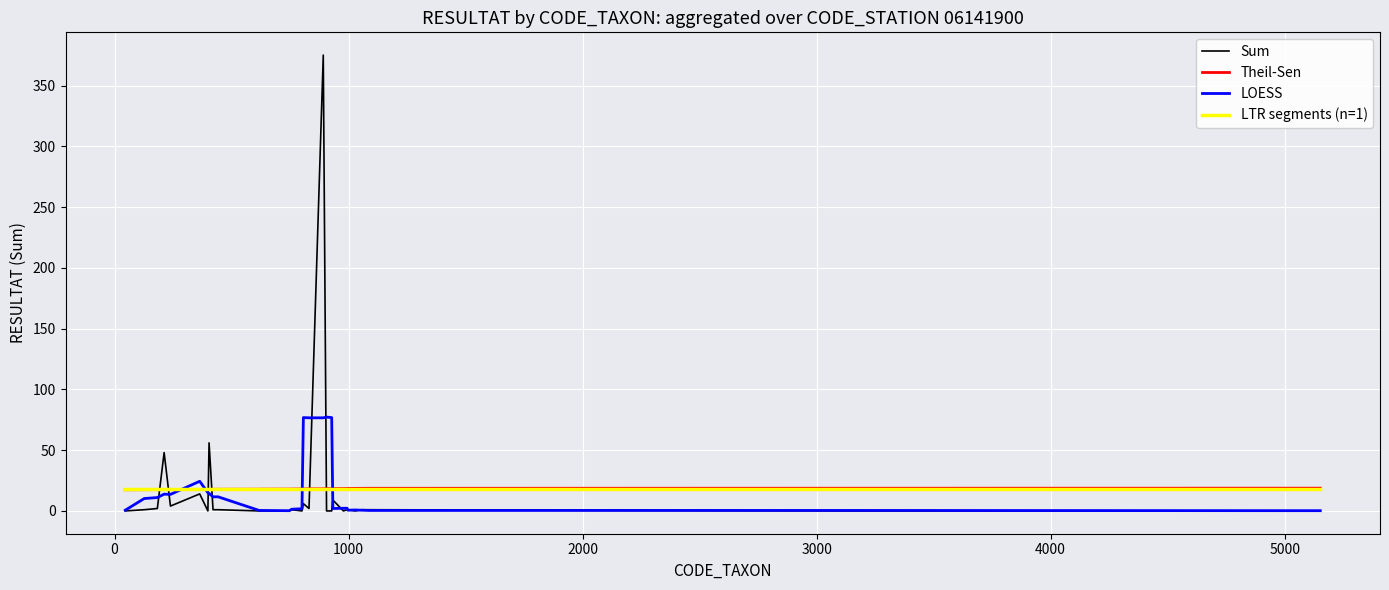

Which series has the largest range (max minus min)?

Sum